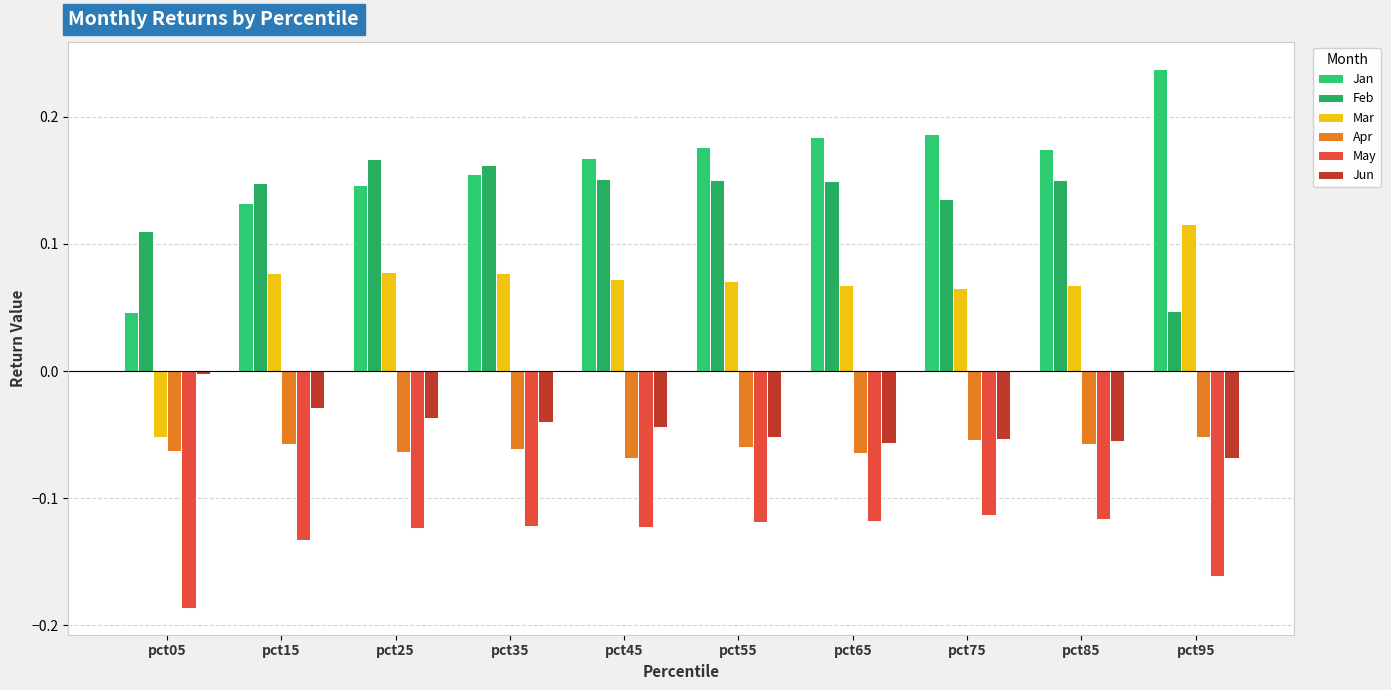

Reading left to right, list all the values displayed in this chart.

Jan: pct05=0.0	pct15=0.1	pct25=0.1	pct35=0.2	pct45=0.2	pct55=0.2	pct65=0.2	pct75=0.2	pct85=0.2	pct95=0.2
Feb: pct05=0.1	pct15=0.1	pct25=0.2	pct35=0.2	pct45=0.2	pct55=0.2	pct65=0.1	pct75=0.1	pct85=0.2	pct95=0.0
Mar: pct05=-0.1	pct15=0.1	pct25=0.1	pct35=0.1	pct45=0.1	pct55=0.1	pct65=0.1	pct75=0.1	pct85=0.1	pct95=0.1
Apr: pct05=-0.1	pct15=-0.1	pct25=-0.1	pct35=-0.1	pct45=-0.1	pct55=-0.1	pct65=-0.1	pct75=-0.1	pct85=-0.1	pct95=-0.1
May: pct05=-0.2	pct15=-0.1	pct25=-0.1	pct35=-0.1	pct45=-0.1	pct55=-0.1	pct65=-0.1	pct75=-0.1	pct85=-0.1	pct95=-0.2
Jun: pct05=-0.0	pct15=-0.0	pct25=-0.0	pct35=-0.0	pct45=-0.0	pct55=-0.1	pct65=-0.1	pct75=-0.1	pct85=-0.1	pct95=-0.1